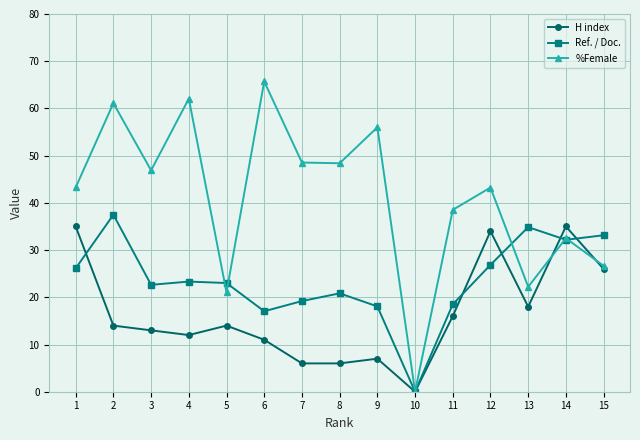

Which series changed the most between 9 and 15?

%Female